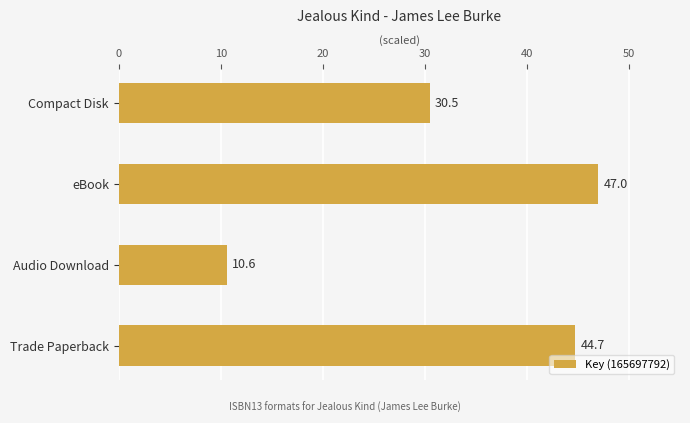

What is the maximum value shown in the chart?

47.0